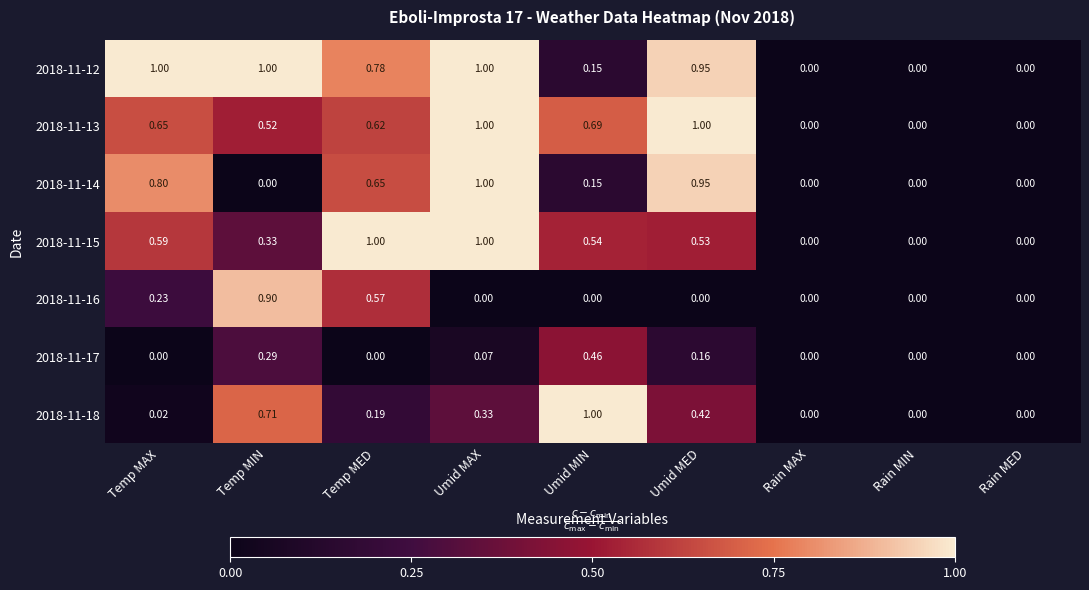

How many data points in 2018-11-12 are above 0?

6